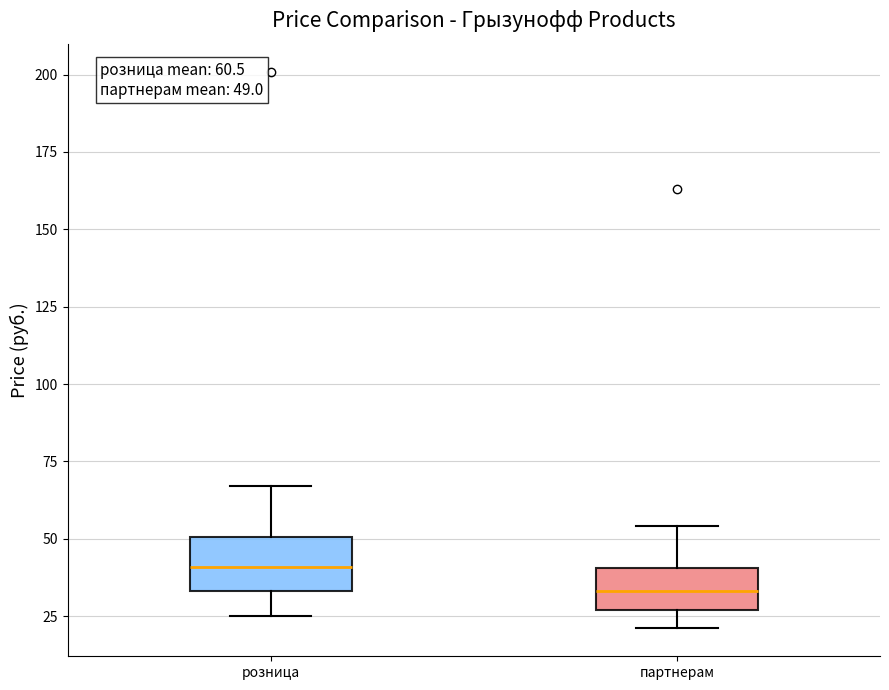

Which box has the highest median line?

розница